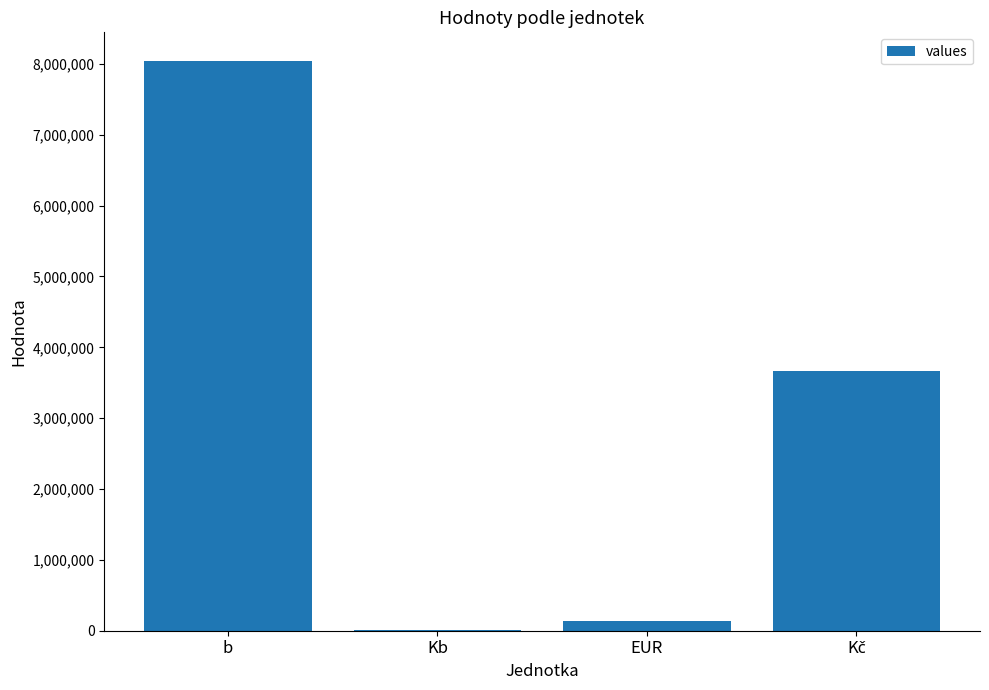

Which has a higher value, b or EUR?

b